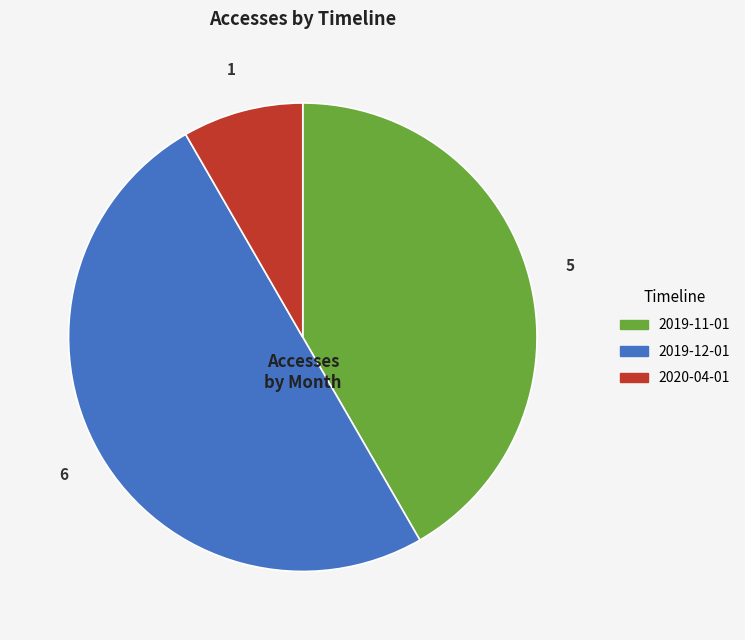

Does 2020-04-01 account for over 50% of the chart?

No